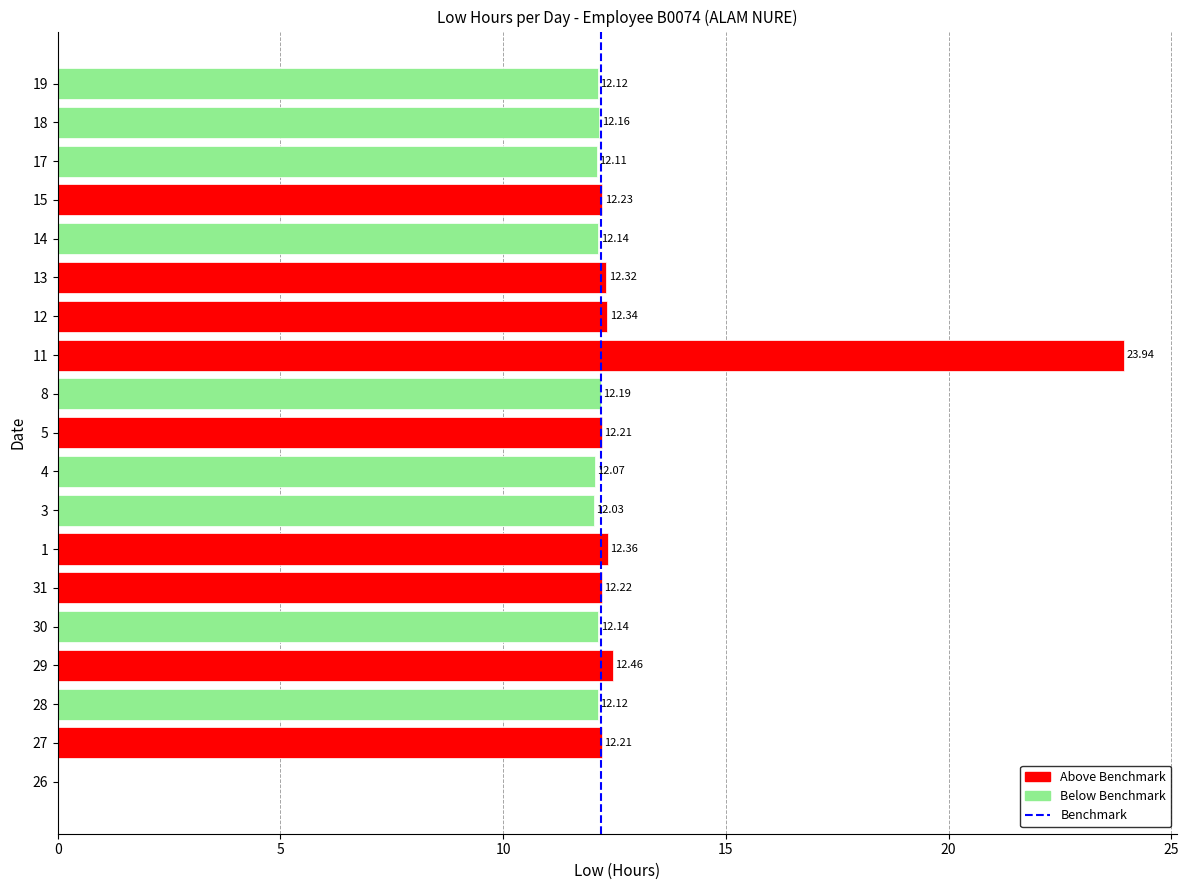

What is the sum of all values?

231.4